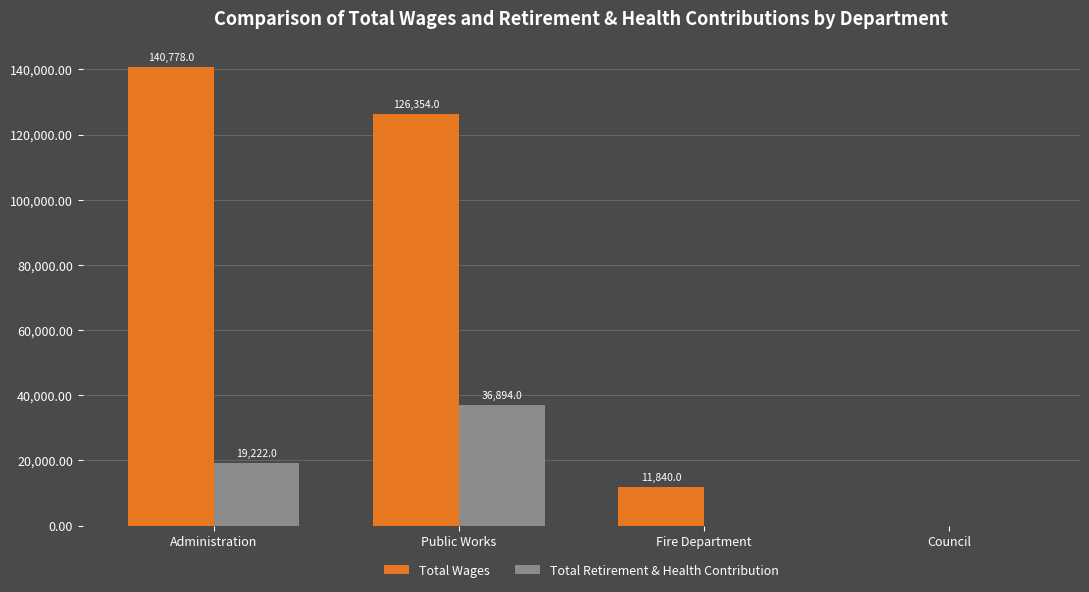

What are all the series names shown in the legend?

Total Wages, Total Retirement & Health Contribution